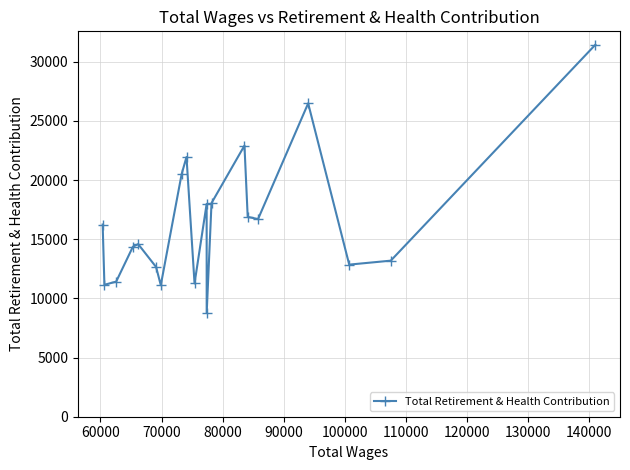

What is the difference between the second highest and second lowest values?

15367